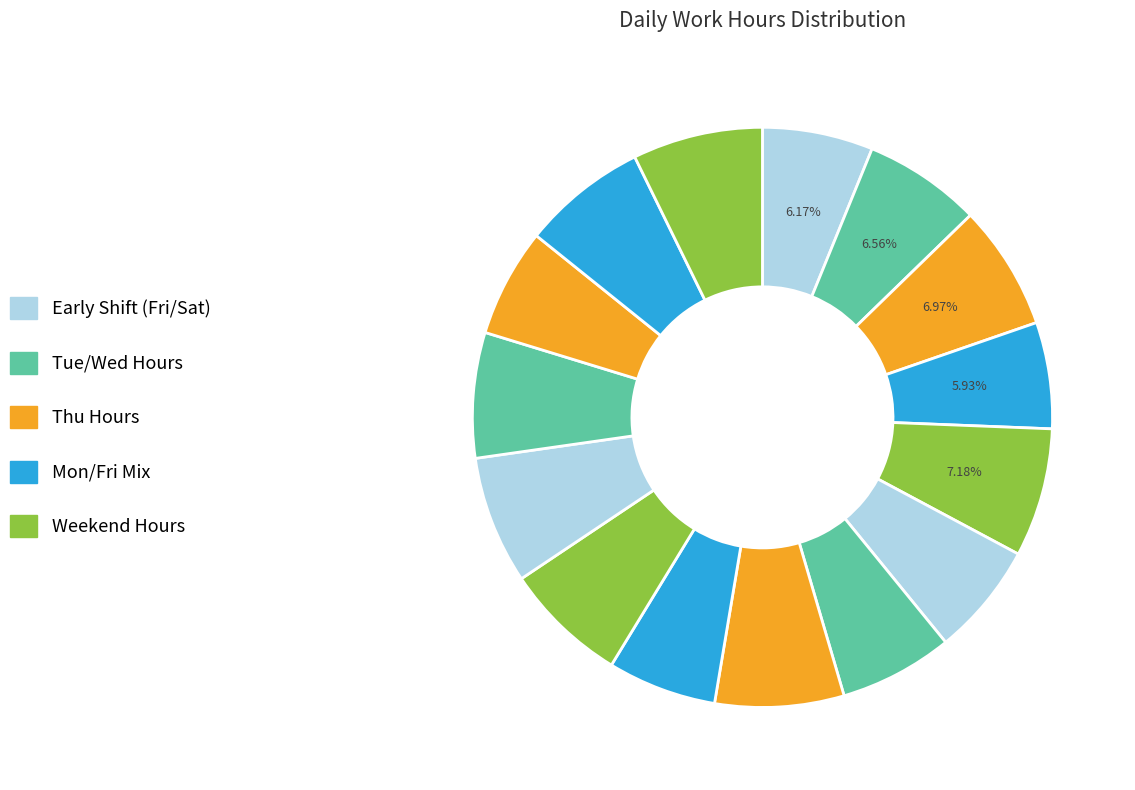

How many slices are in this pie chart?

15